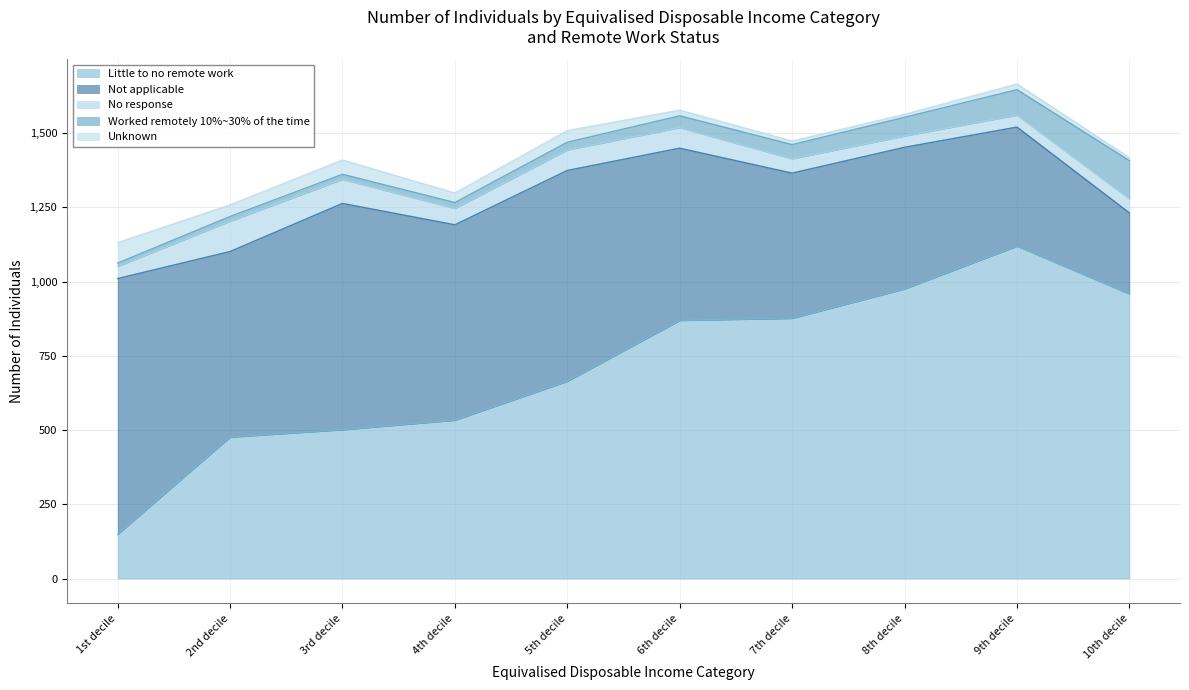

How many lines are shown in the chart?

5